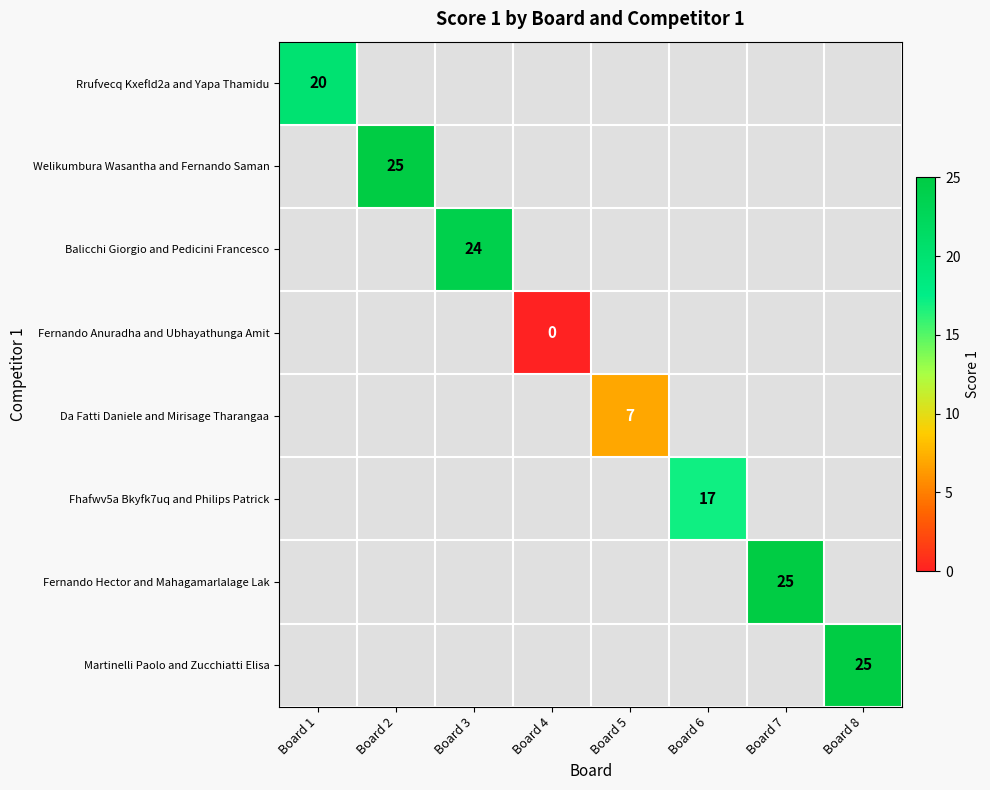

Is it true that Martinelli Paolo and Zucchiatti Elisa equals 44 at Board 8?

False